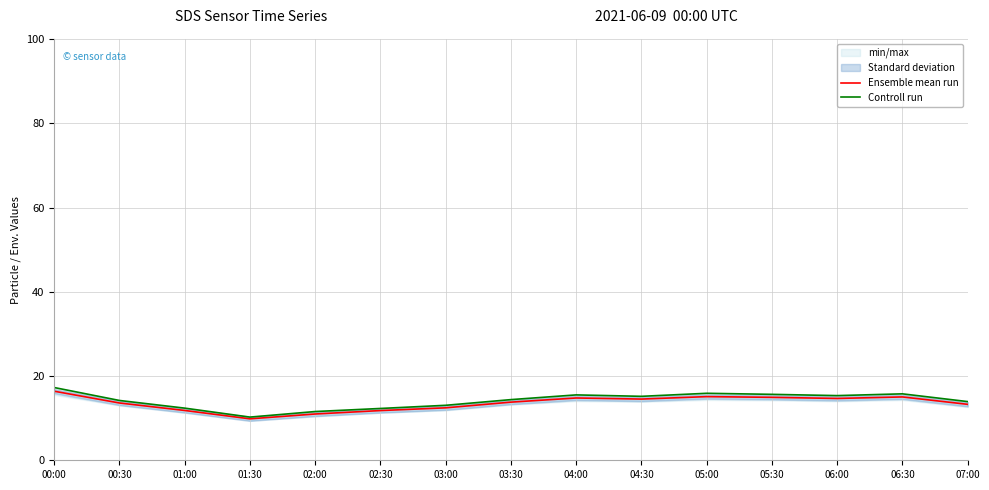

What is the label of the 9th point from the right?

03:00